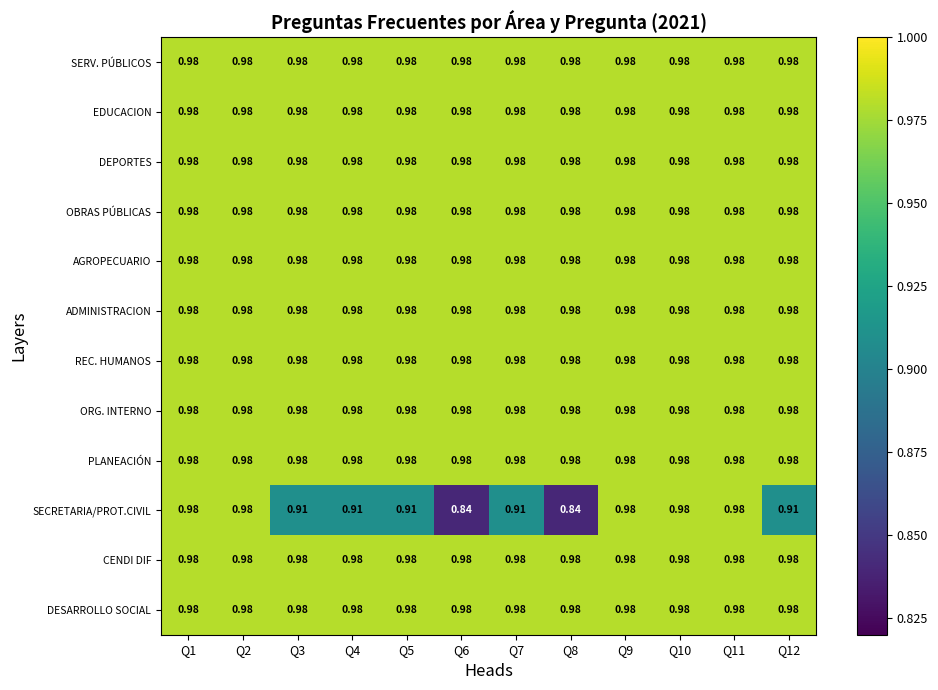

Which series has the widest spread of values?

SECRETARIA/PROT.CIVIL